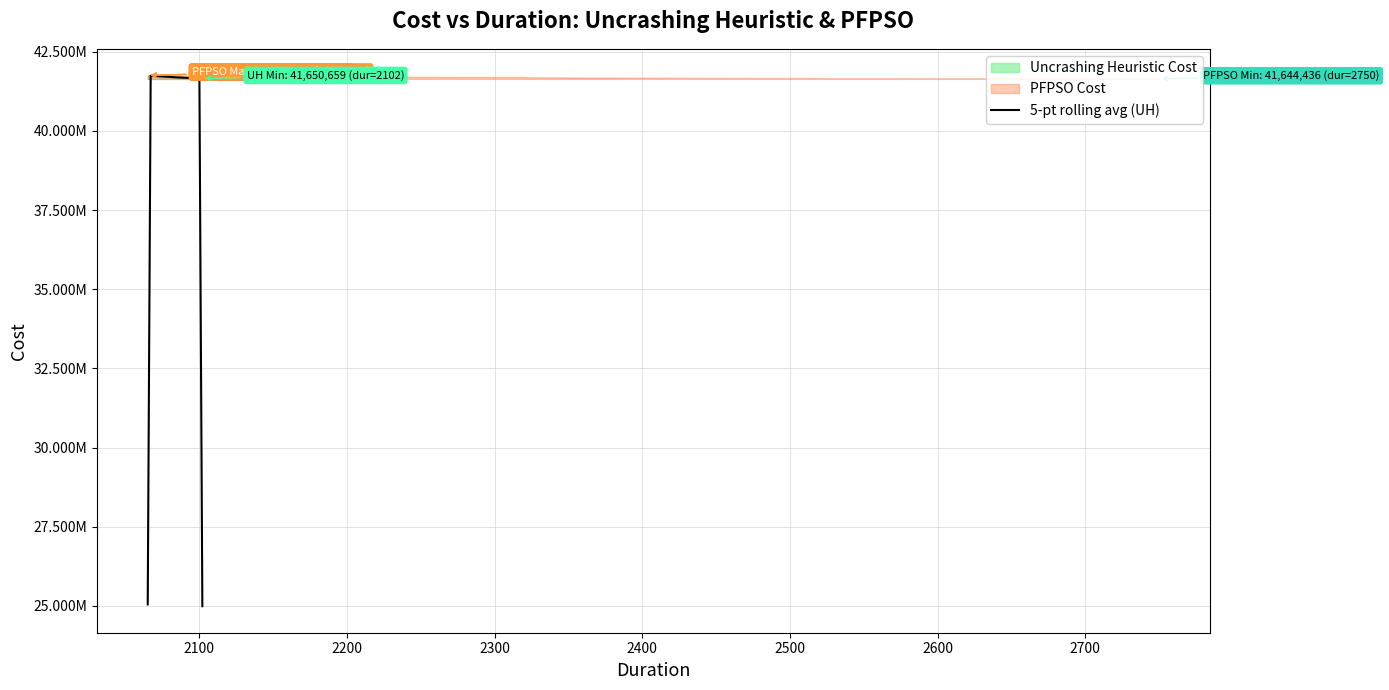

What is the average value?

40377738.3